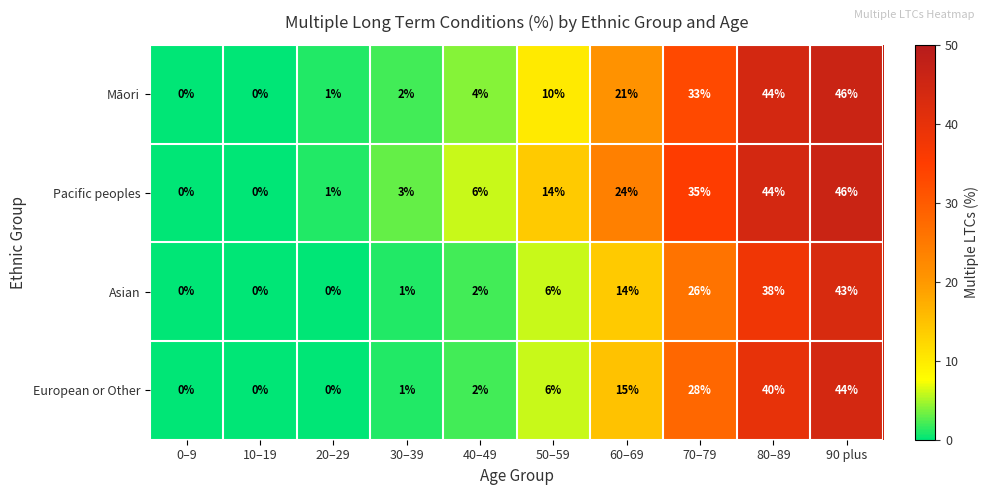

What is the average value of the European or Other series?

14